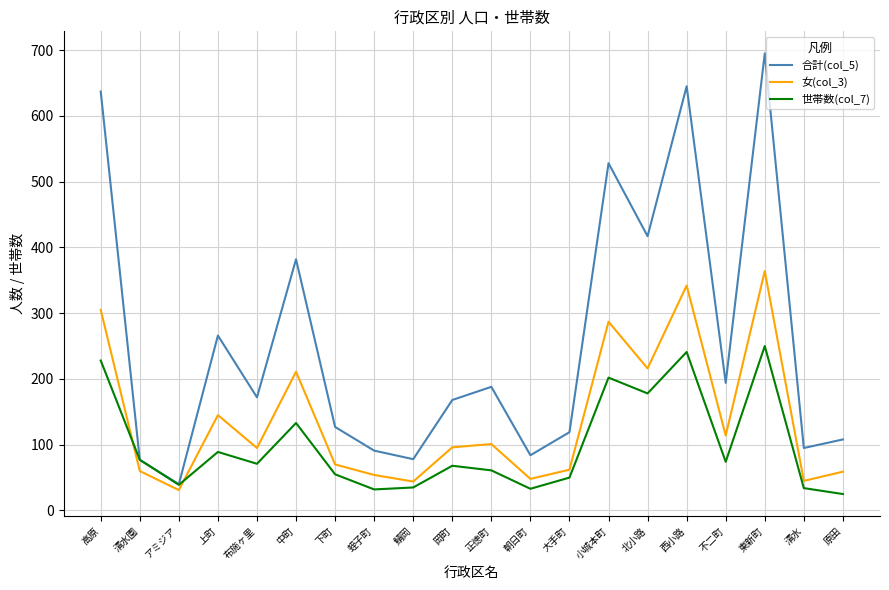

What is the minimum value for 女(col_3)?

31